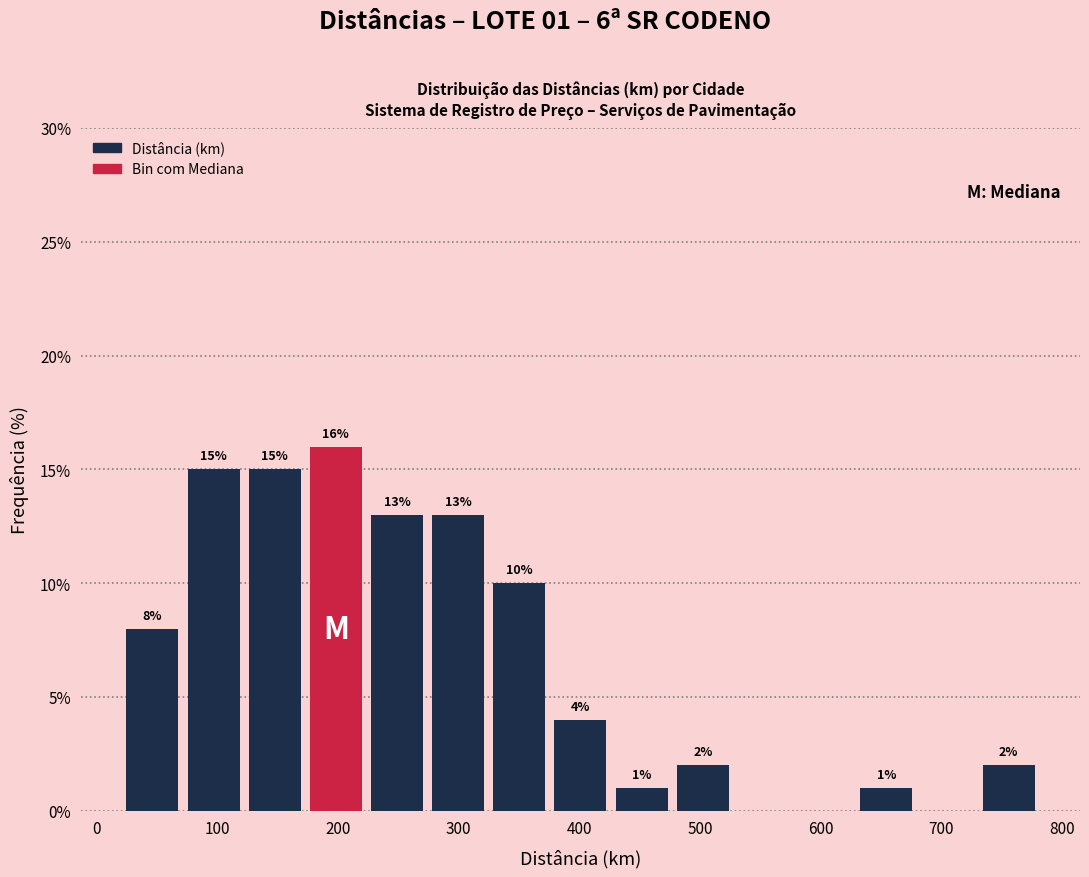

Over which range of the x-axis is the bar tallest?

170 to 220